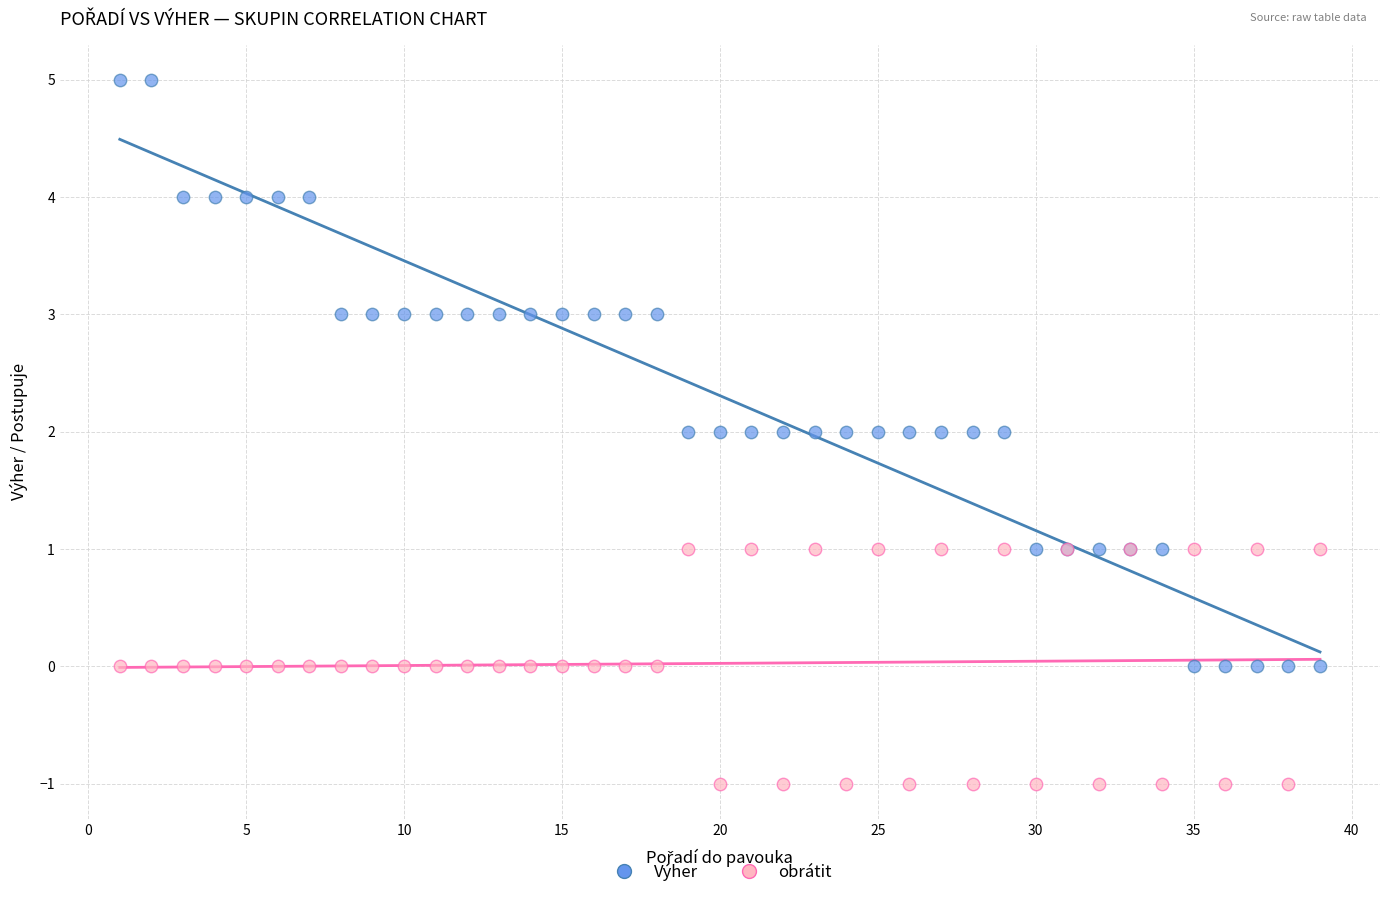

Which series has the largest Y range (max minus min)?

Výher